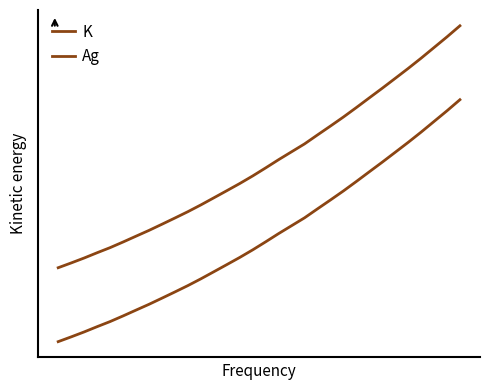

Is this an area chart (filled region under the line)?

No